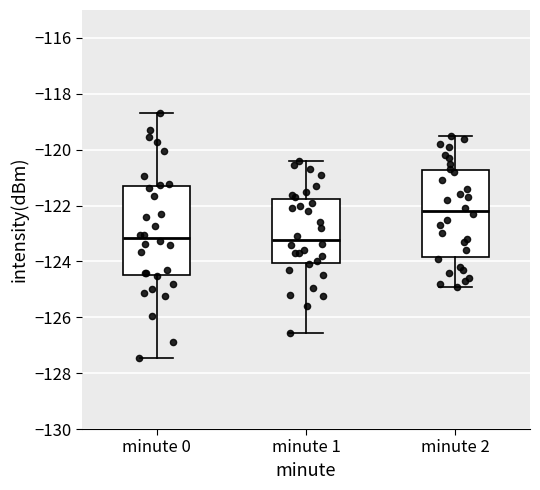

Reading left to right, read every box against the y-axis: the position of its median line, the range the box covers, and the ends of its whiskers. The values are not printed on the chart, so give them approximately, as read against the axis.

minute 0: median -123.2, box -124.4 to -121.2, whiskers -127.4 to -118.8
minute 1: median -123.2, box -124.0 to -121.8, whiskers -126.6 to -120.4
minute 2: median -122.2, box -123.8 to -120.8, whiskers -124.8 to -119.4